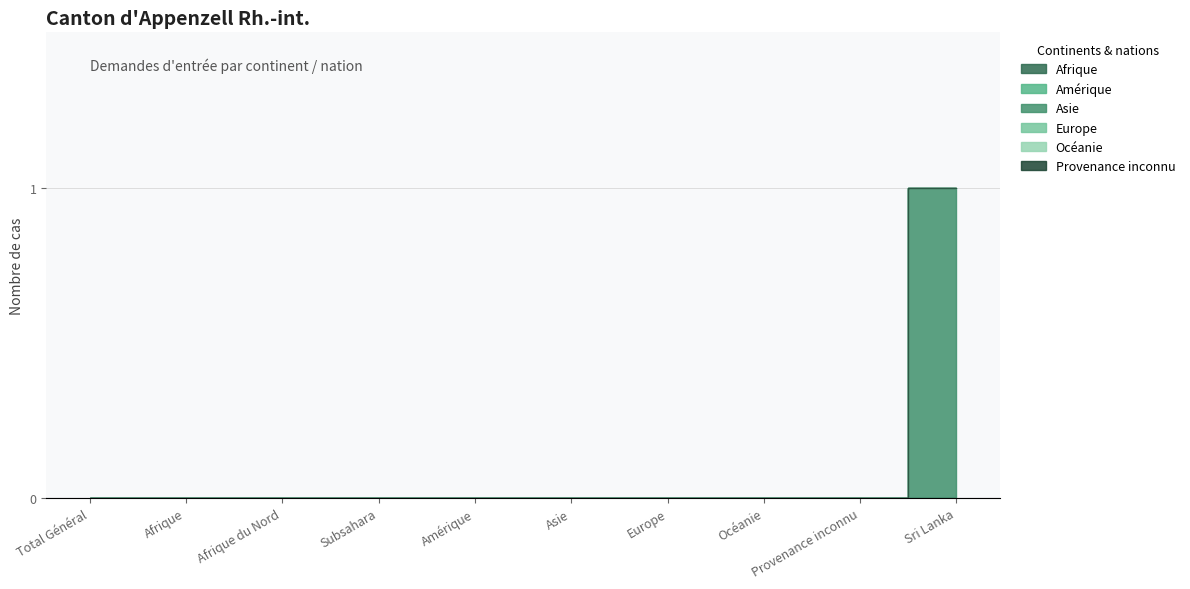

The Afrique series shows 0 at Océanie. True or false?

True